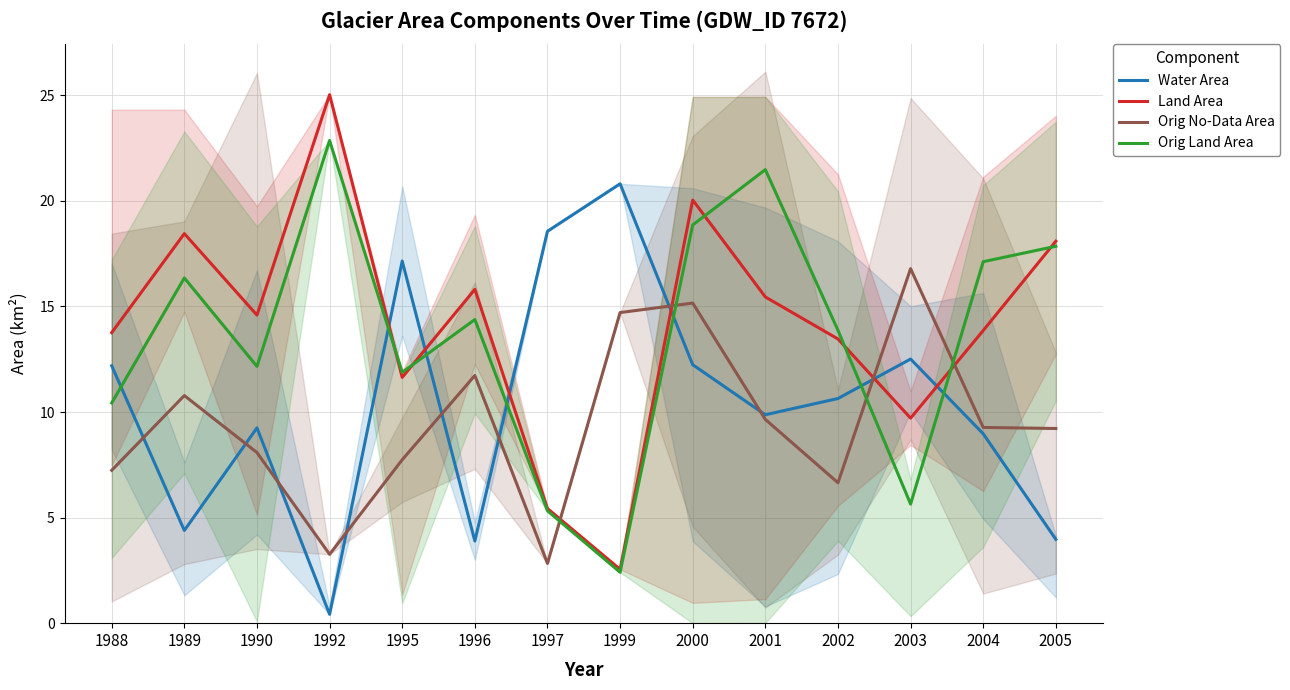

What is the sum of the Water Area values at 2002 and 1999?

31.4